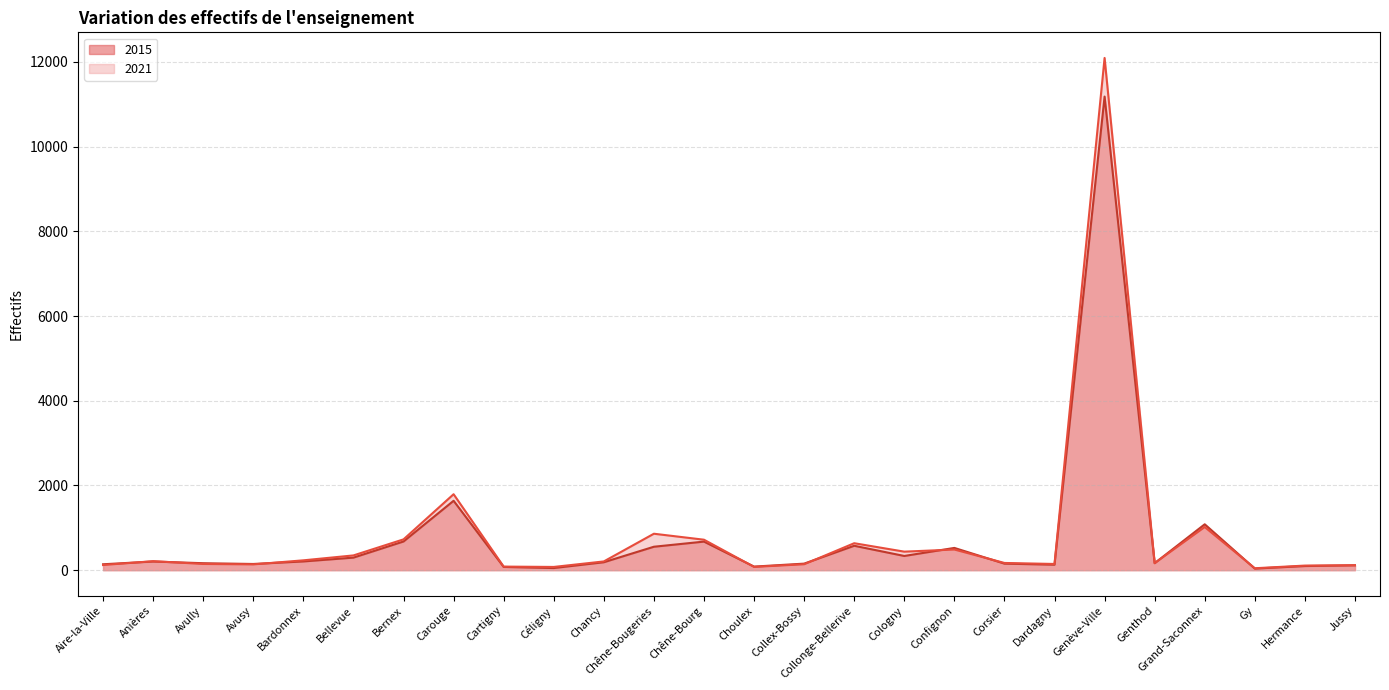

After their last crossing, which series has the higher values: 2021 or 2015?

2021